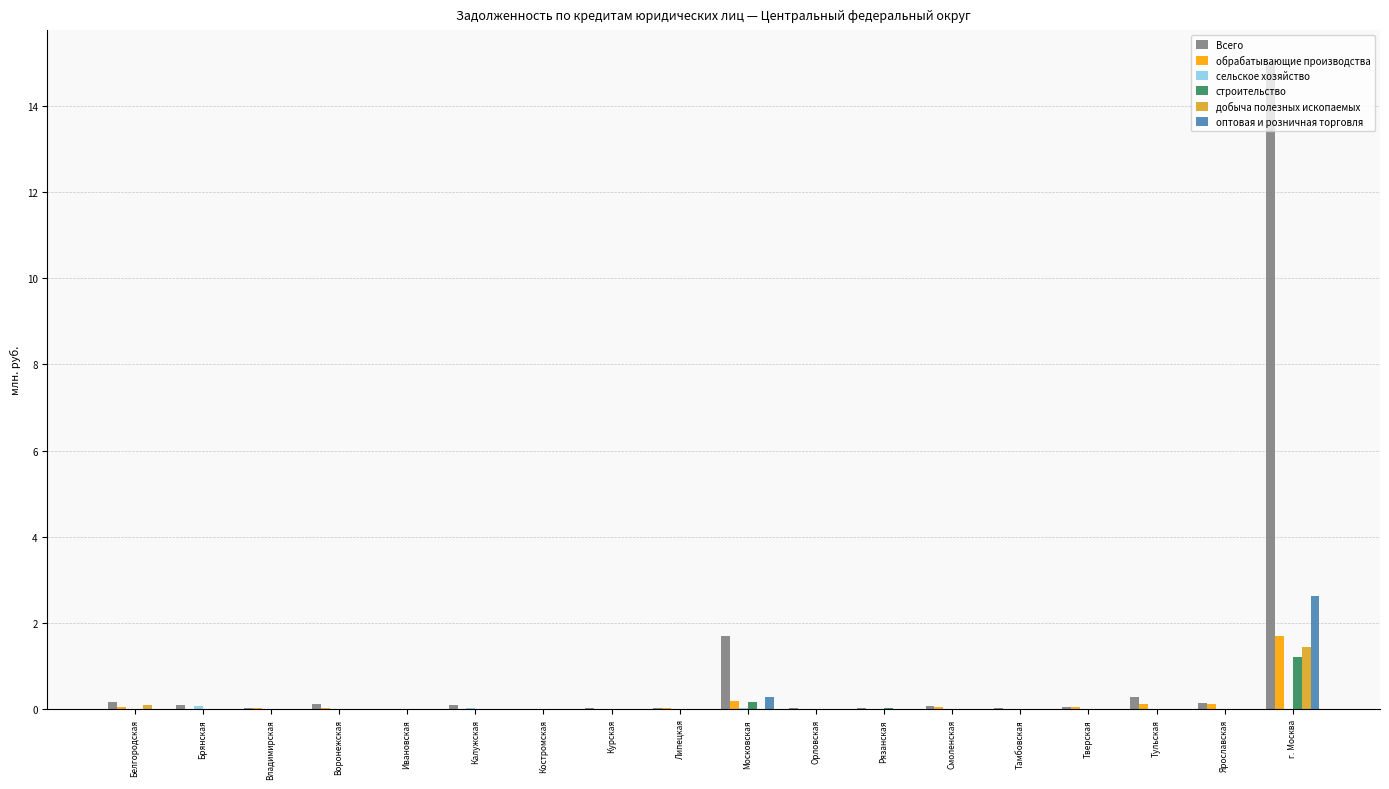

Is it true that добыча полезных ископаемых equals 1.0 at Липецкая?

False